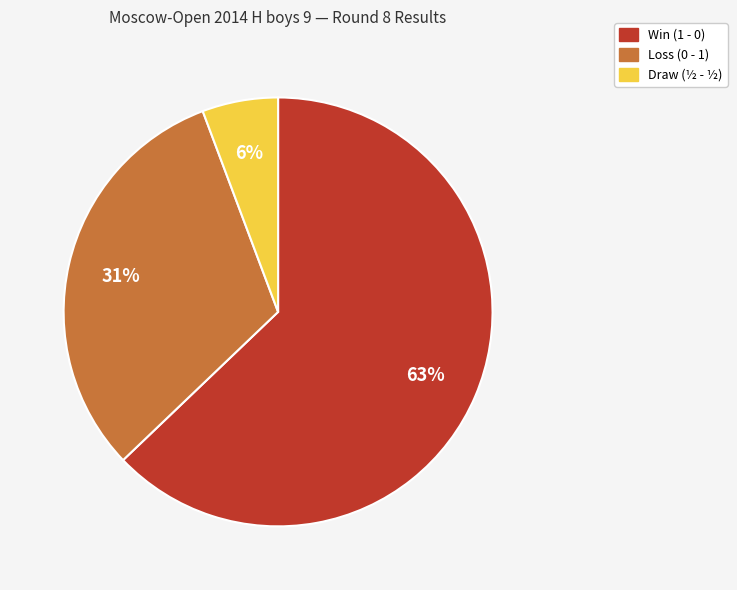

To the nearest percent, what is the average slice percentage?

33%